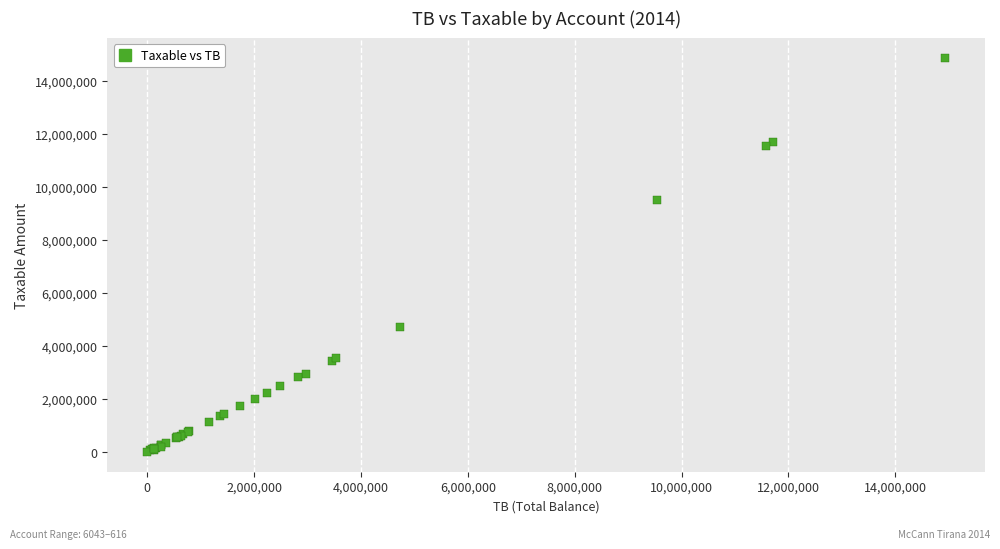

What Y value in the scatter plot is closest to 7443930?

9536057.6